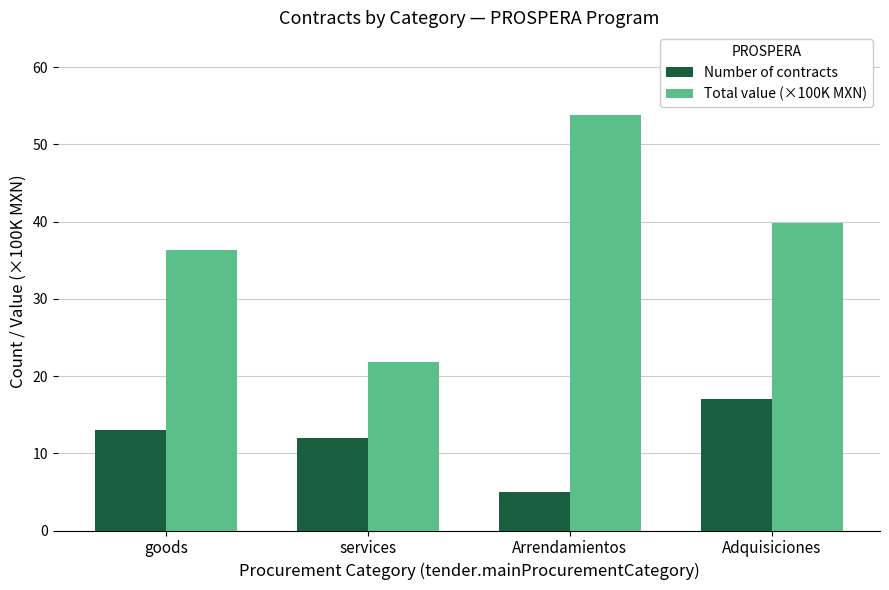

Rank the categories by Number of contracts value from lowest to highest.

Arrendamientos, services, goods, Adquisiciones